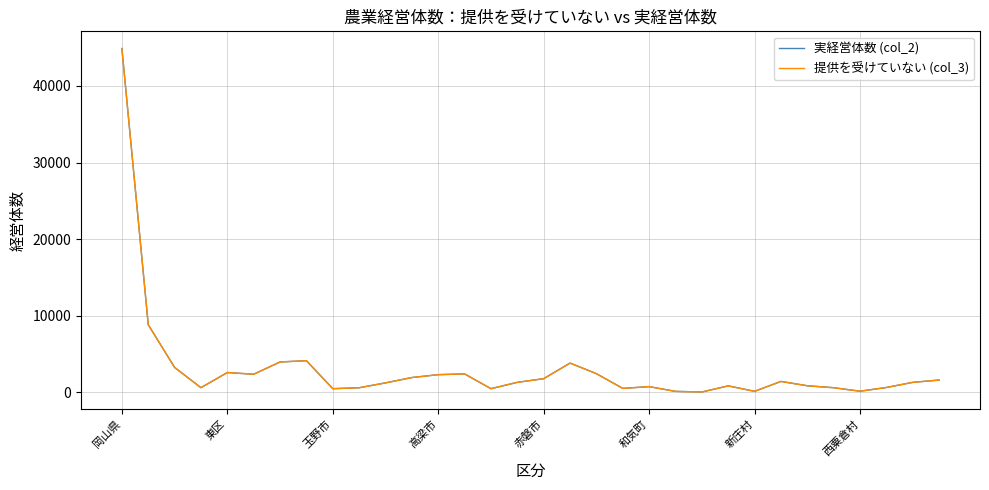

What is the greatest value displayed?

44880